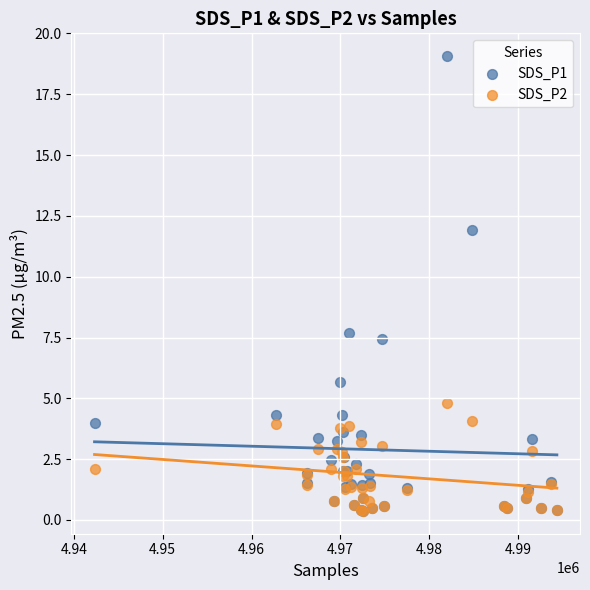

Which series contains the highest Y value?

SDS_P1